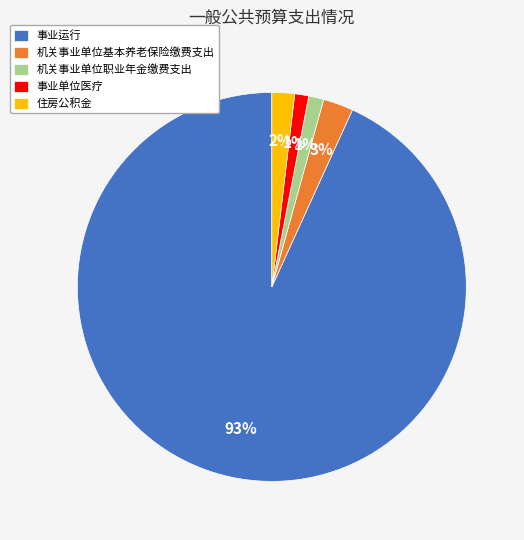

How many slices are in this pie chart?

5